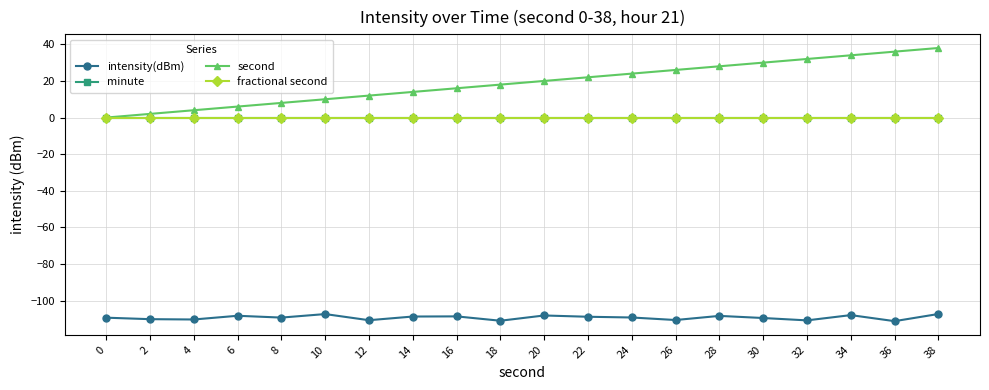

Does the chart have visible grid lines?

Yes